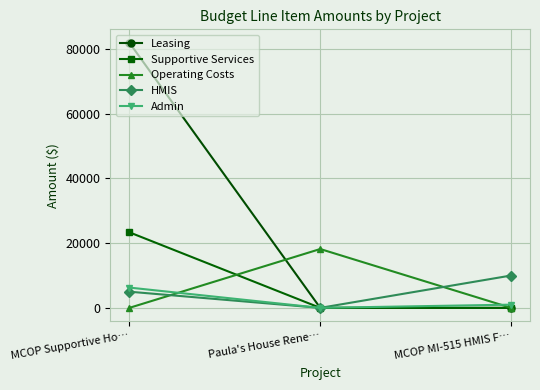

The value of HMIS at MCOP MI-515 HMIS F… is 10000. True or false?

True